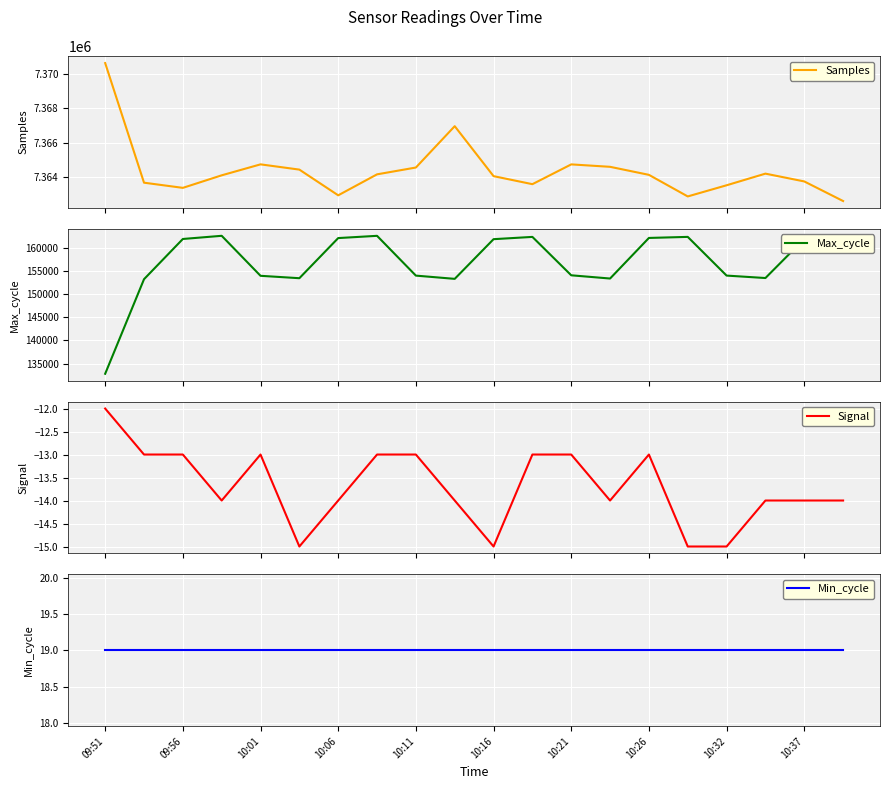

What are all the series names shown in the legend?

Samples, Max_cycle, Signal, Min_cycle